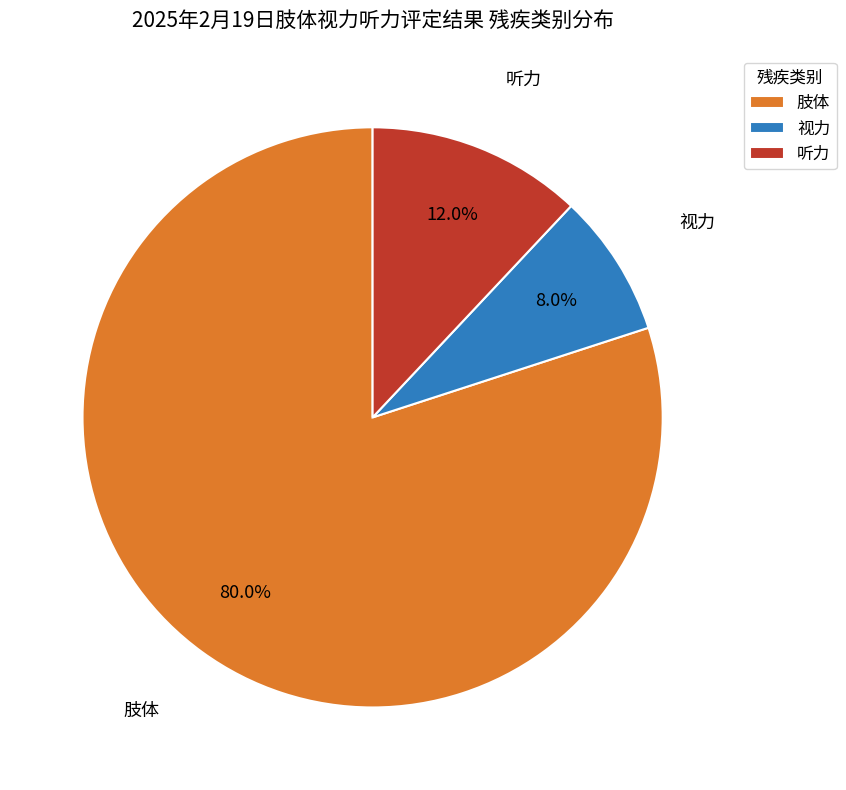

What is the total percentage of 视力 and 听力?

20.0%